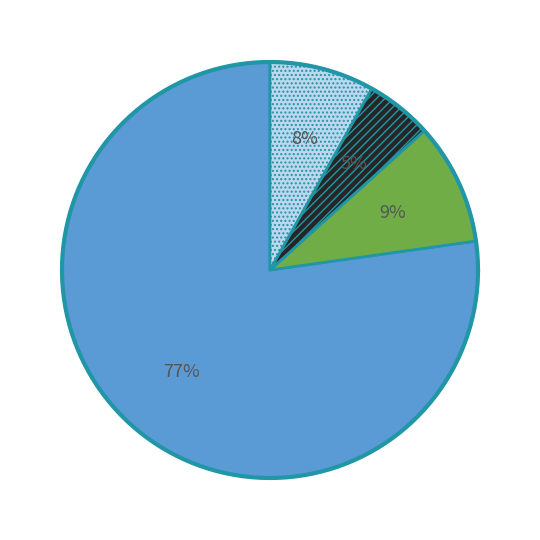

The Real Estate (Manulife) slice represents 24% of the pie. True or false?

False